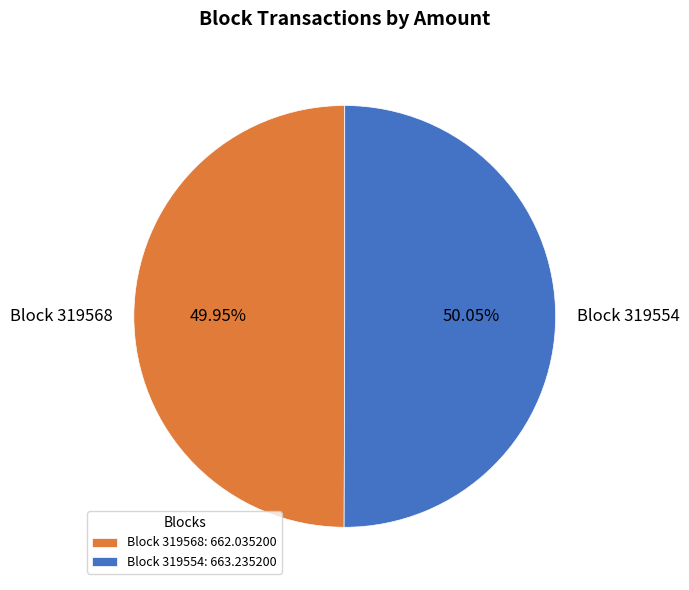

Is there a majority slice in this chart?

Yes